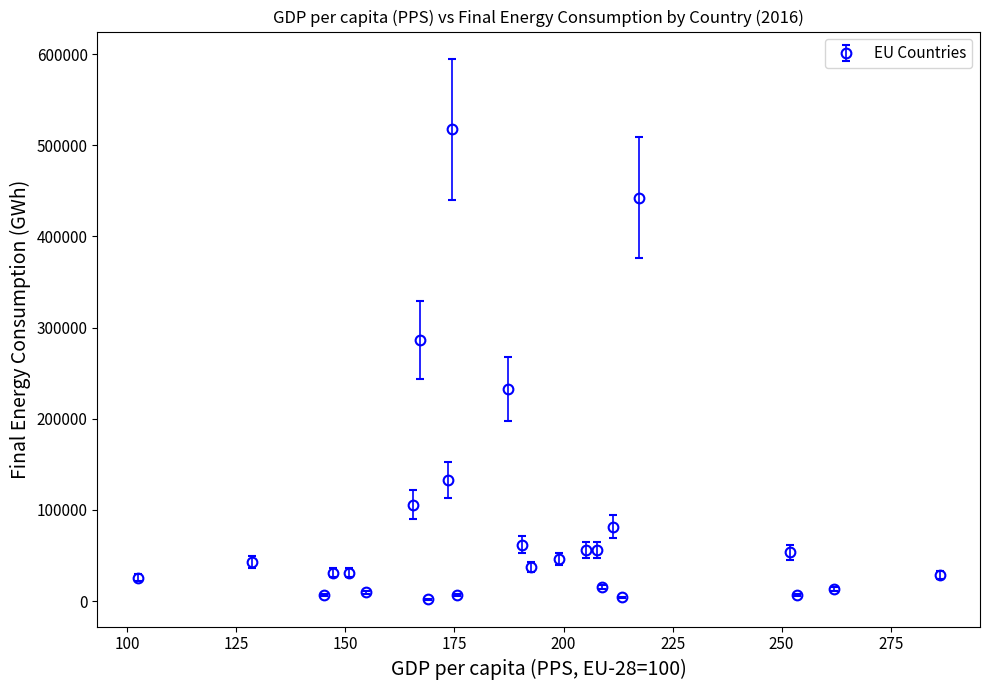

True or false: the data has more than 2 interior local peaks.

True